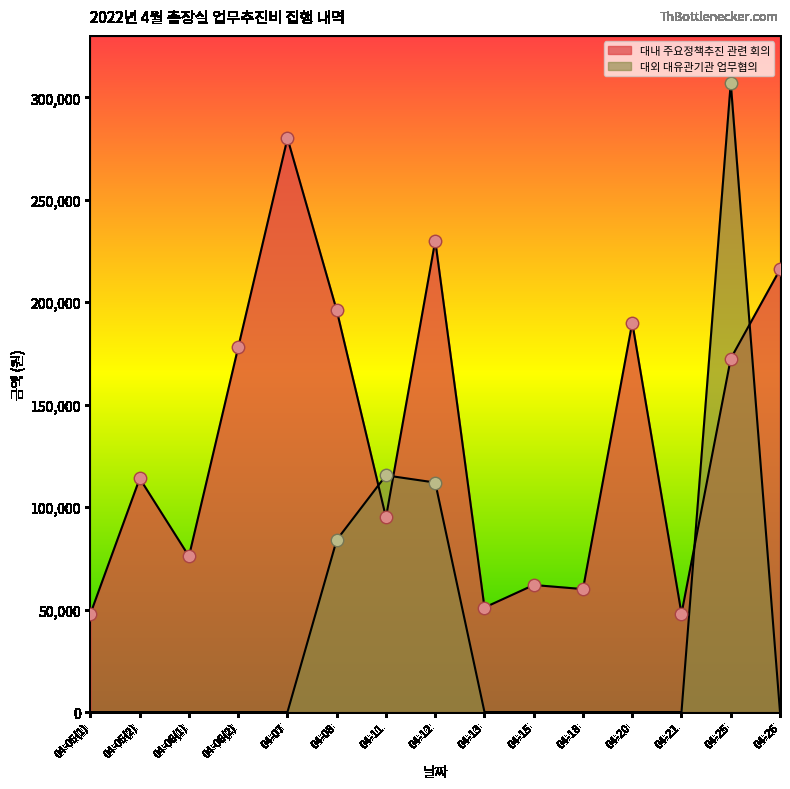

Between 04-25 and 04-13, which is larger?

04-25